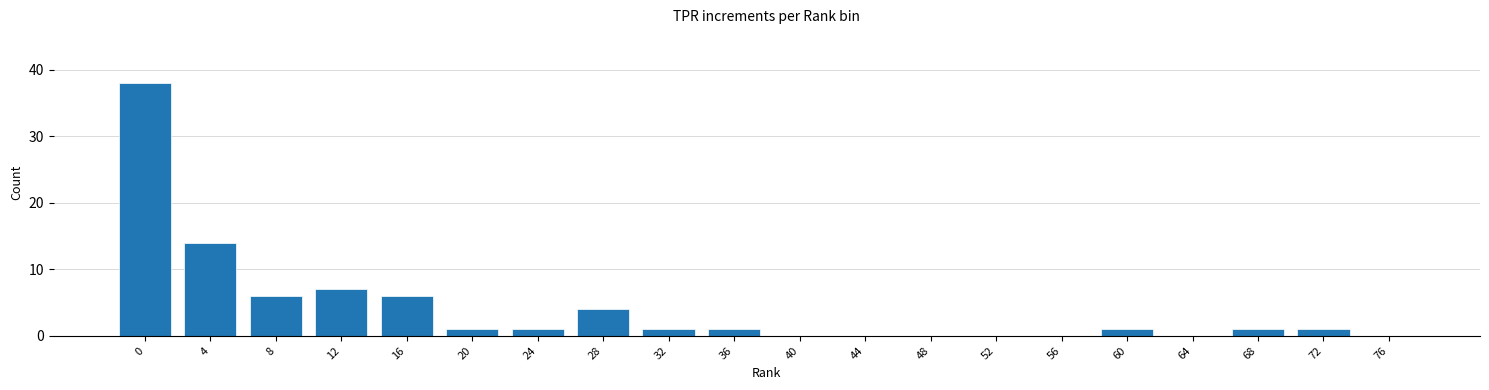

Reading left to right, transcribe all the data shown in this chart.

0=38	4=14	8=6	12=7	16=6	20=1	24=1	28=4	32=1	36=1	40=0	44=0	48=0	52=0	56=0	60=1	64=0	68=1	72=1	76=0